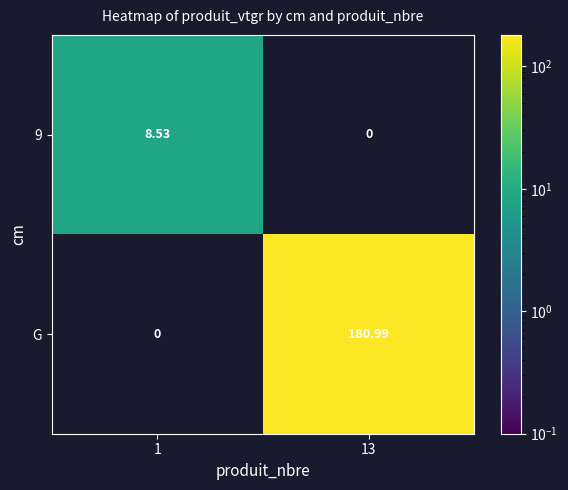

Which series has the largest total across all categories?

G